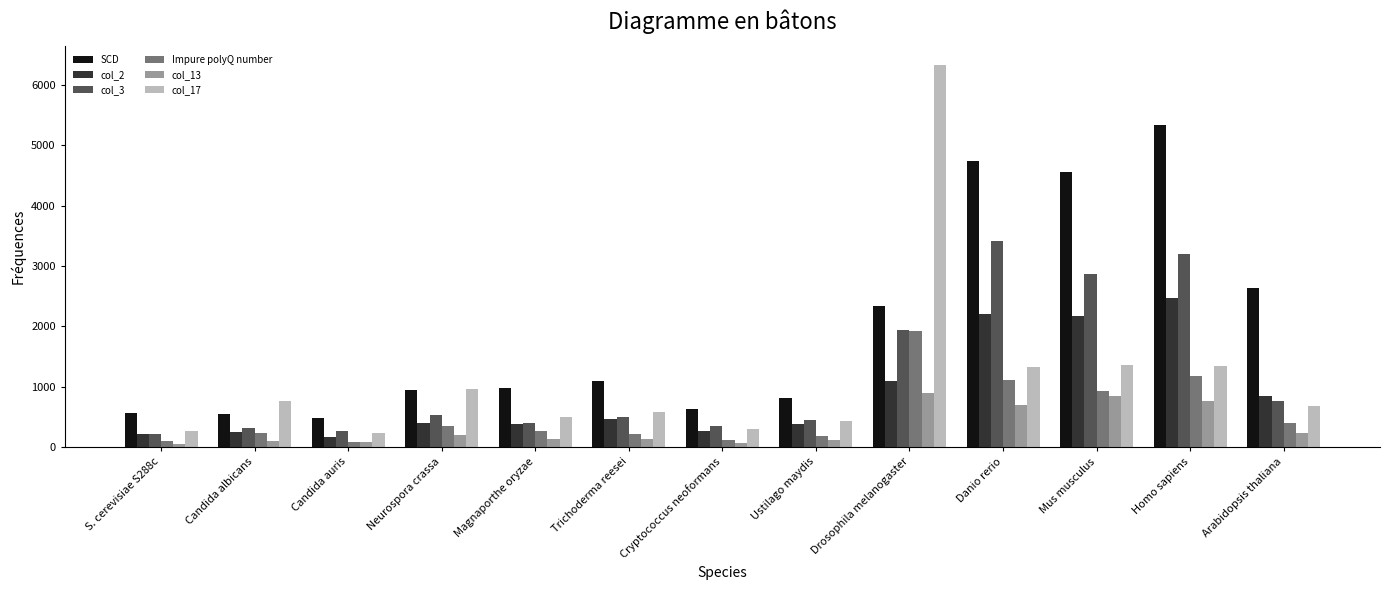

Which series has the largest total across all categories?

SCD